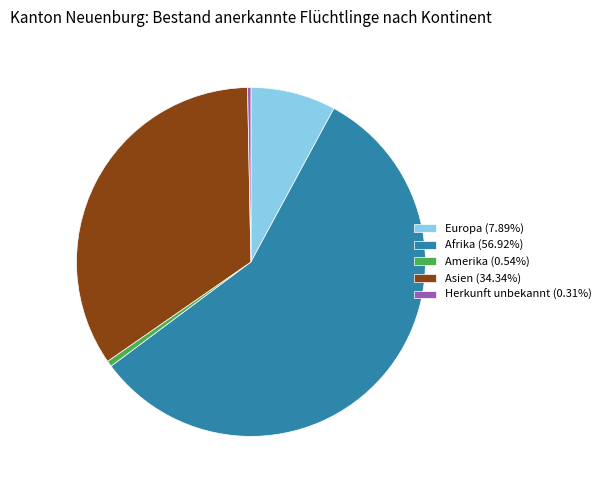

Does Europa (7.89%) account for over 50% of the chart?

No